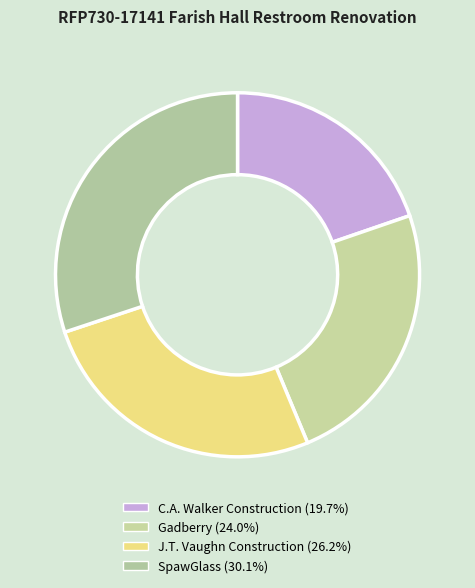

How many segments does this pie chart have?

4